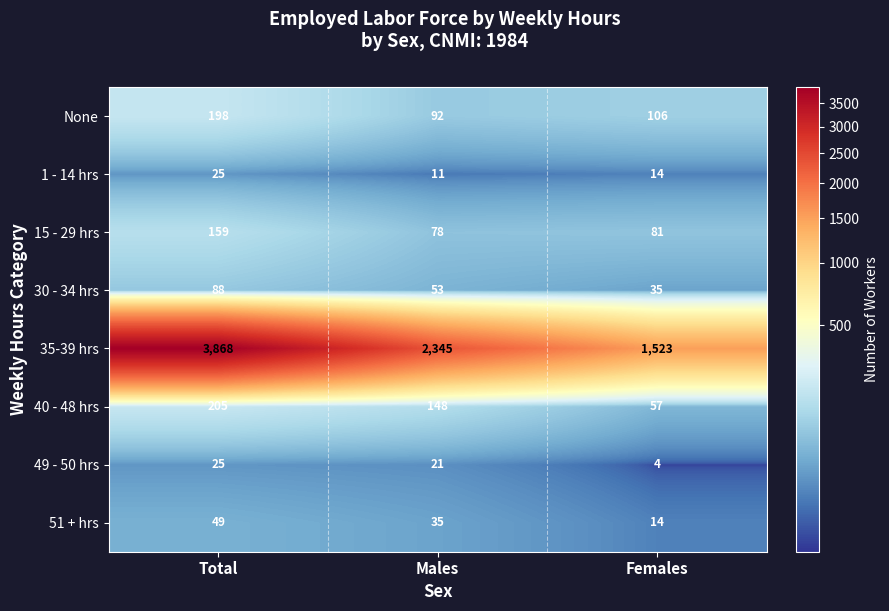

Which series changed the most between Total and Females?

35-39 hrs